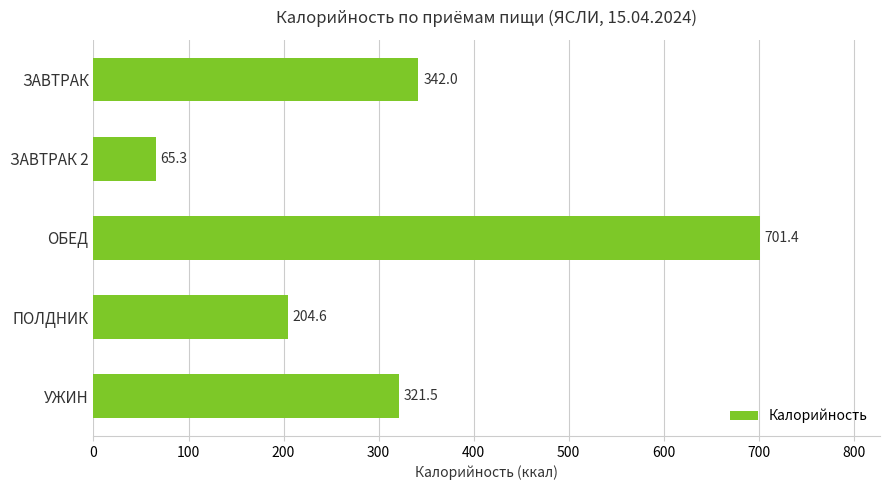

What is the maximum value shown in the chart?

701.4